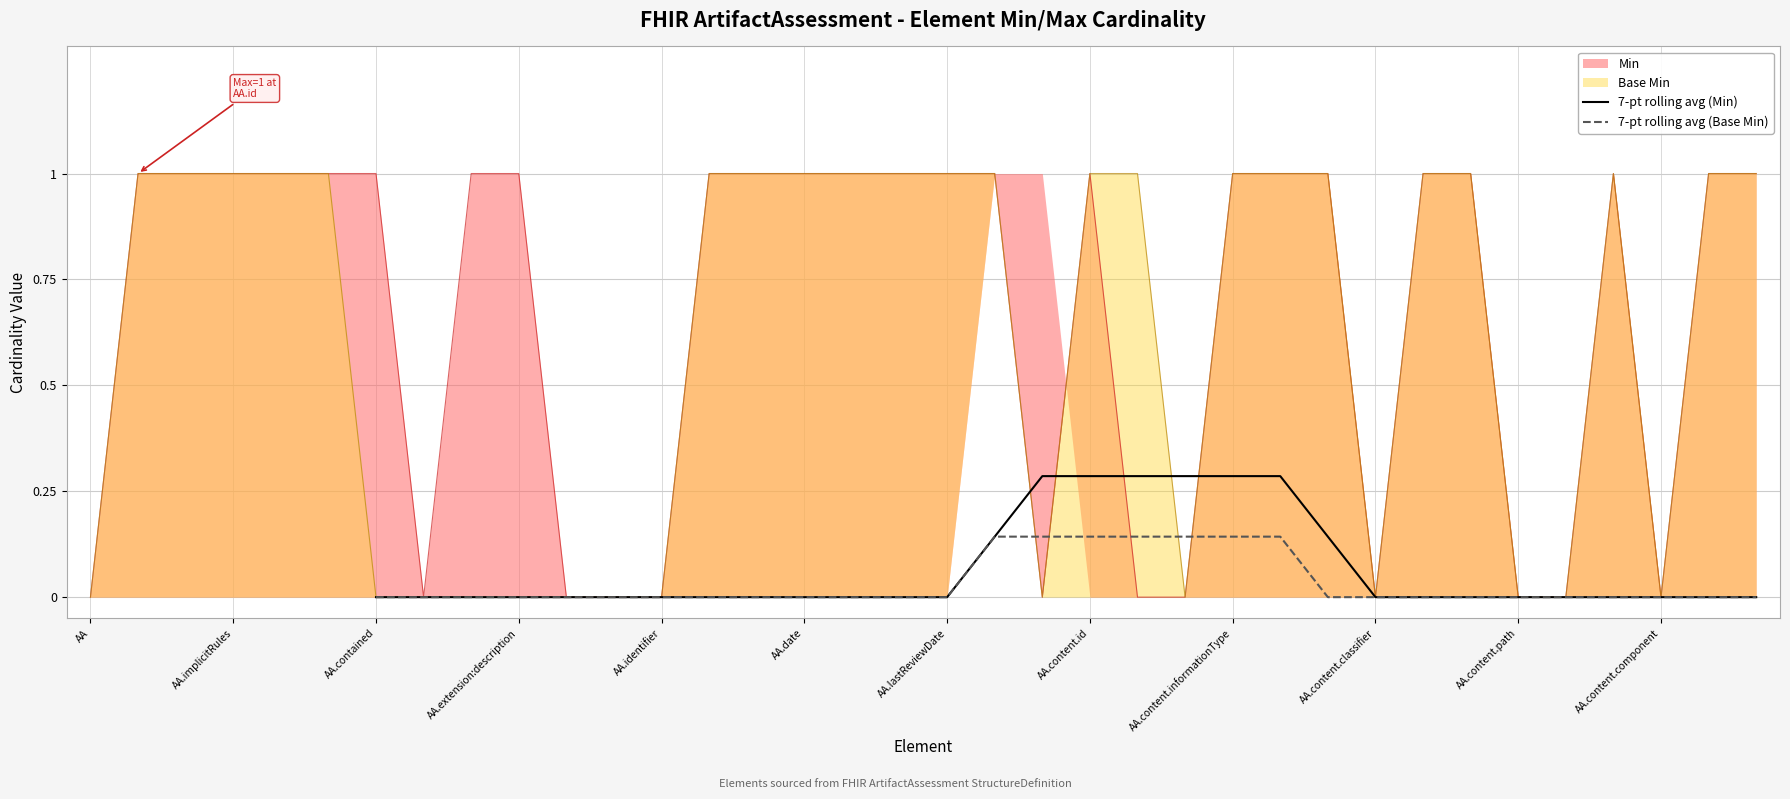

The 7-pt rolling avg (Min) series shows 0.0 at AA.lastReviewDate. True or false?

True